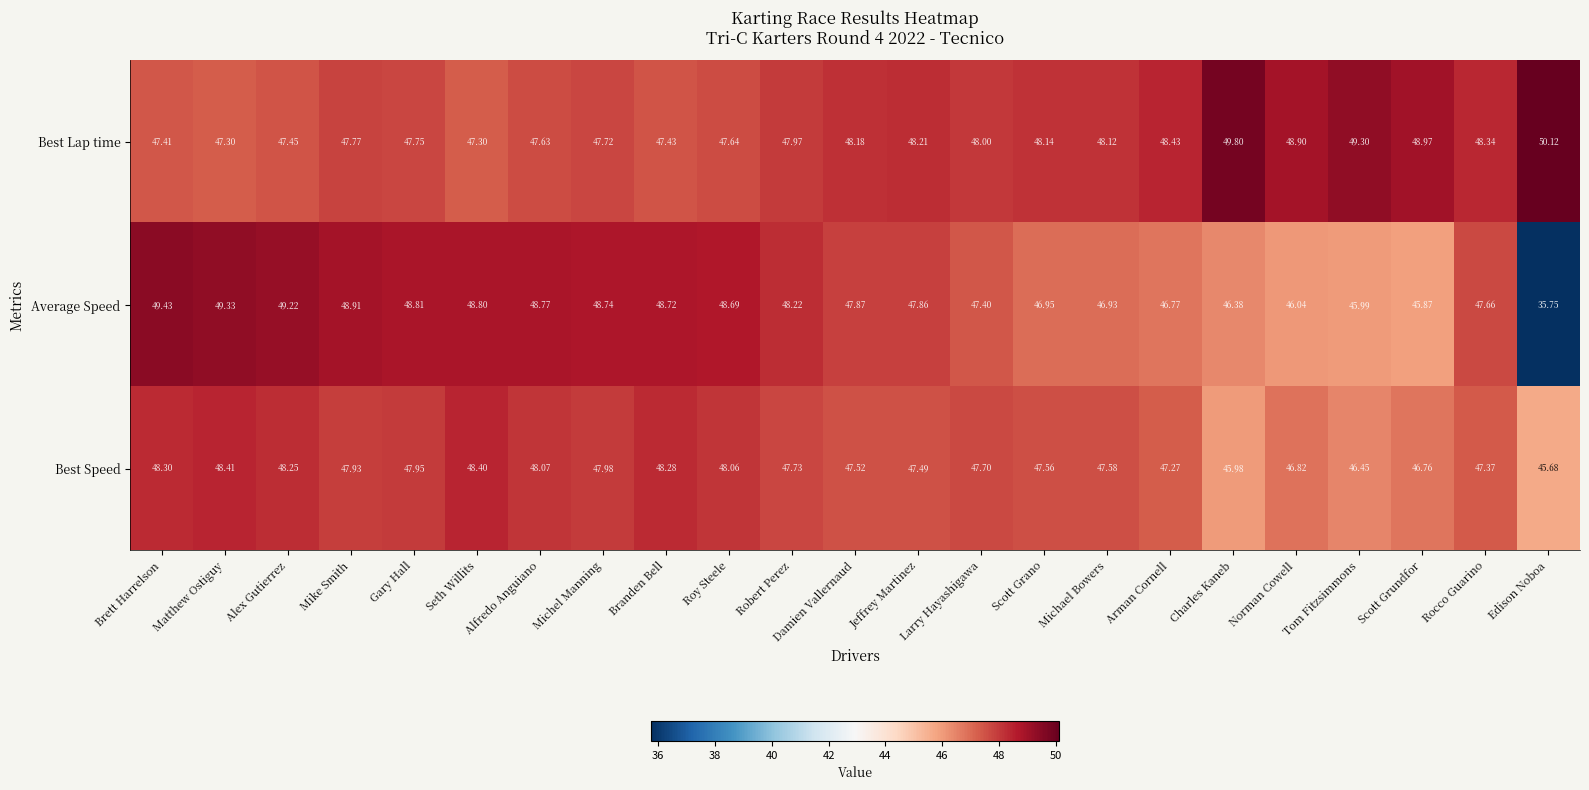

At which label is Average Speed closest to 42?

Scott Grundfor